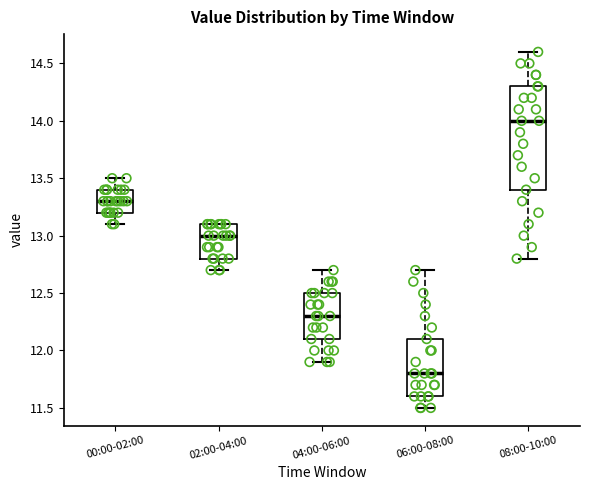

Which box is the tallest, from its lower edge to its upper edge?

08:00-10:00